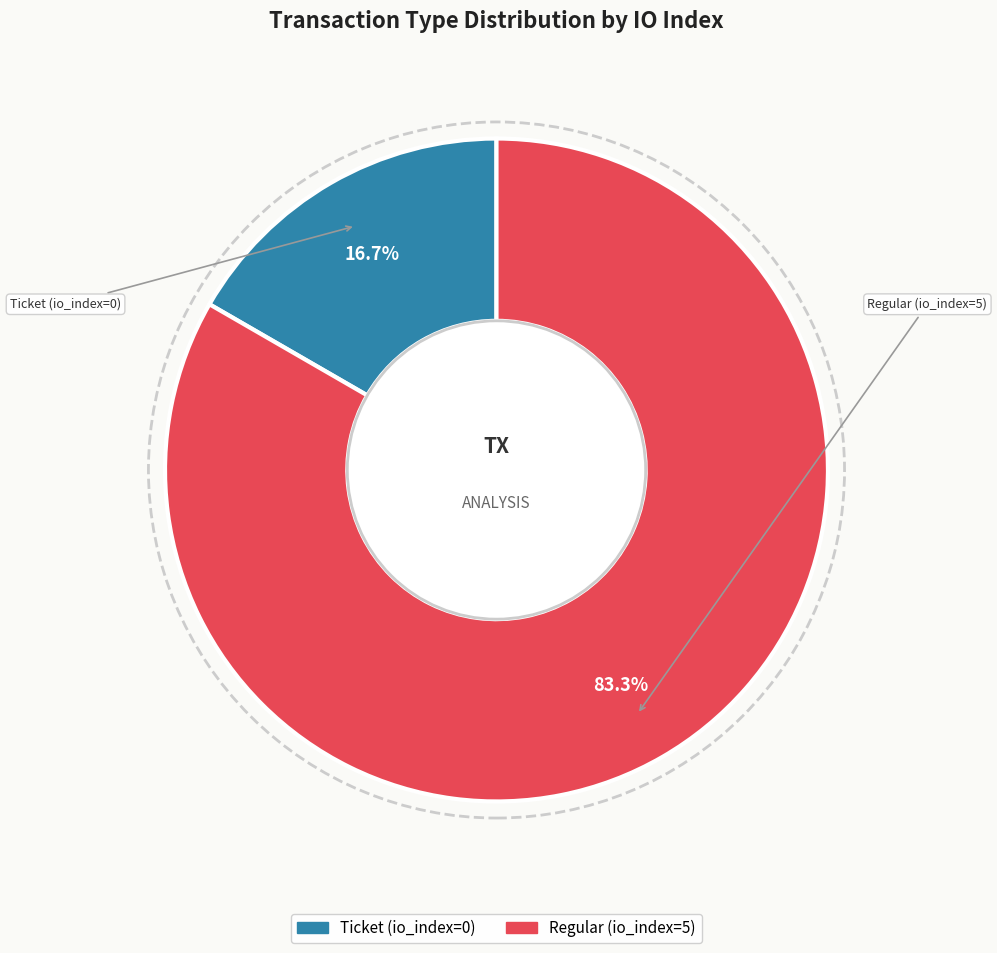

Between Regular (io_index=5) and Ticket (io_index=0), which is larger?

Regular (io_index=5)